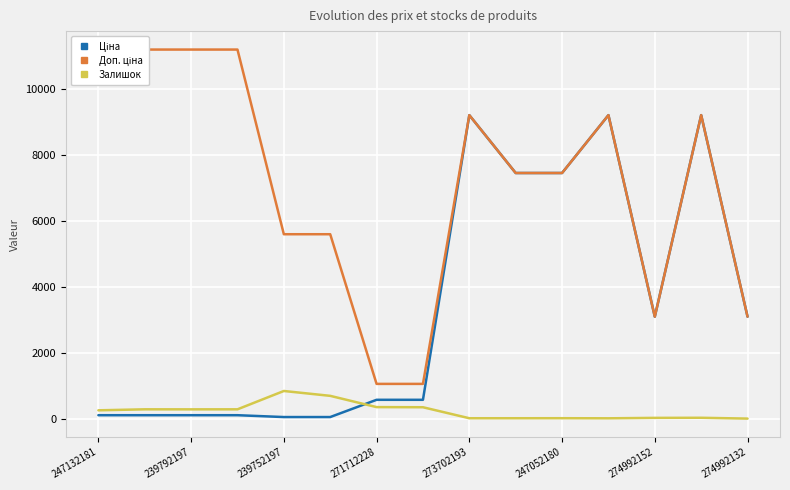

Is it true that Залишок equals 845.0 at 239752197?

True